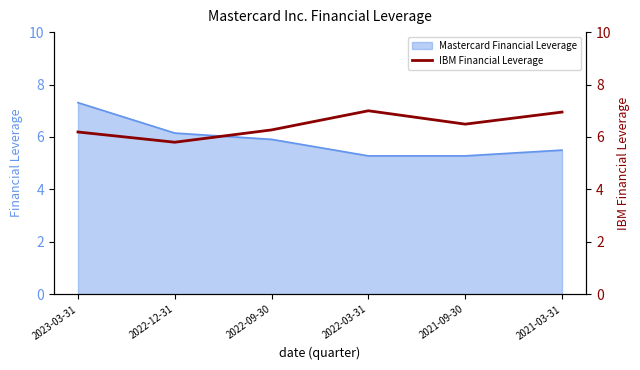

What position from the left is 2022-12-31?

2